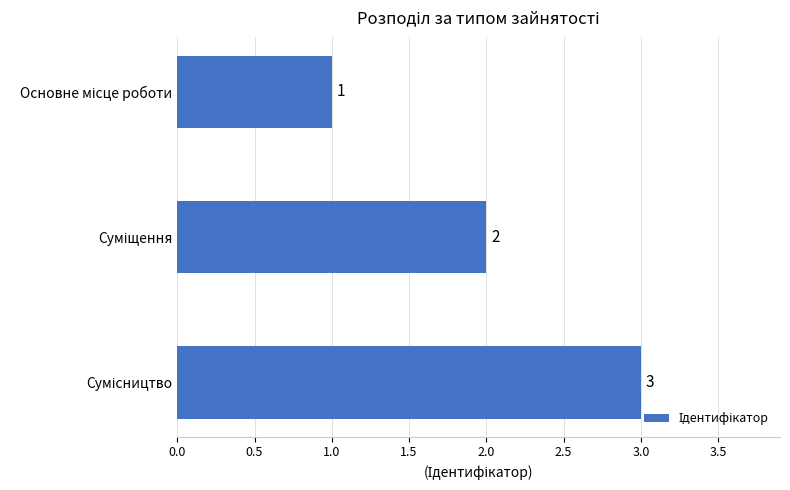

What is the maximum value shown in the chart?

3